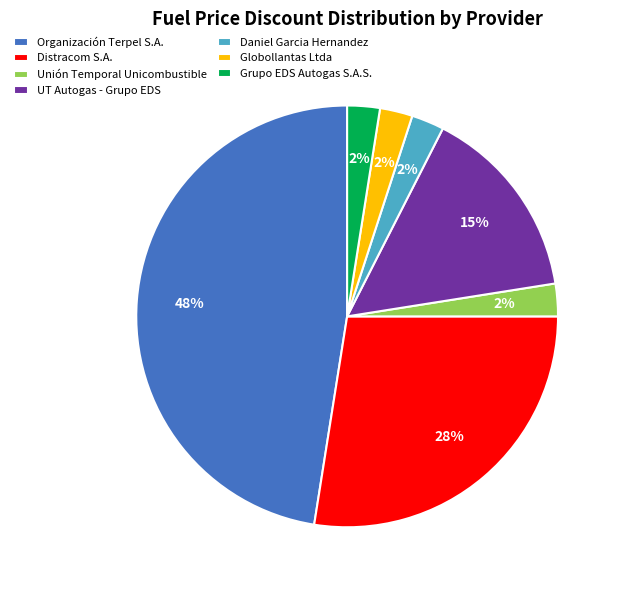

Does Unión Temporal Unicombustible represent more than half of the total?

No